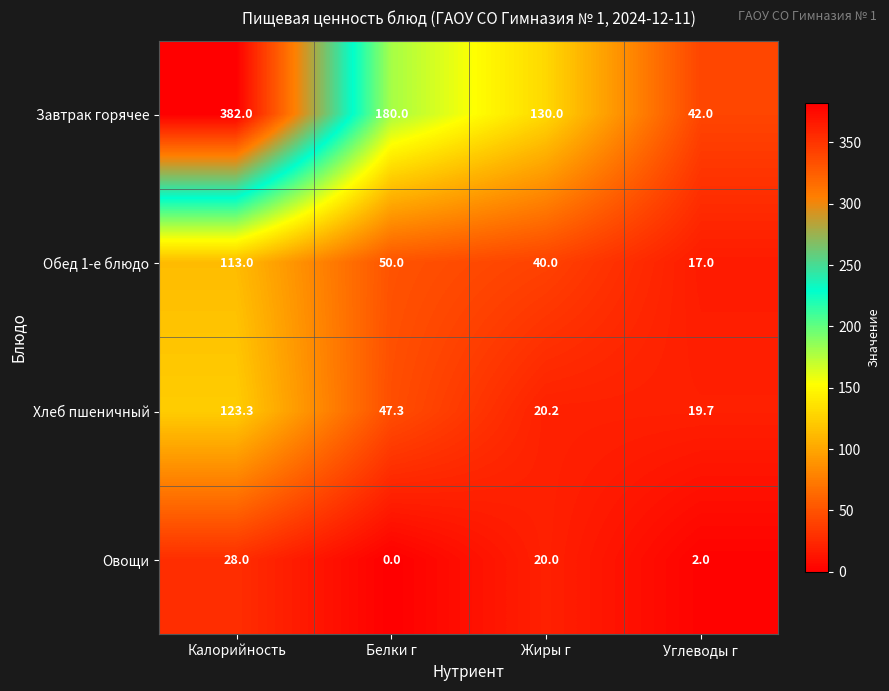

How many distinct data groups are displayed?

4